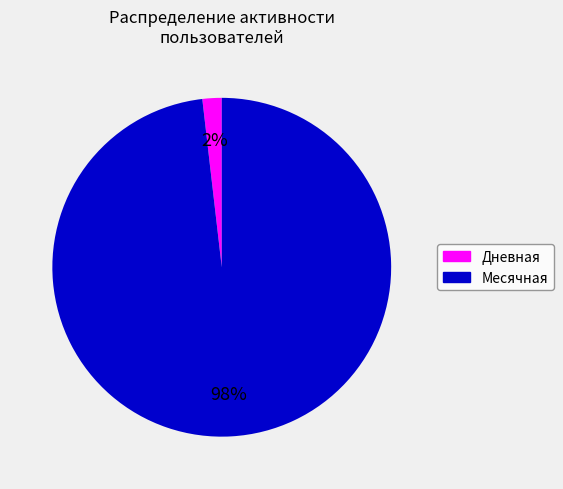

Is there a majority slice in this chart?

Yes